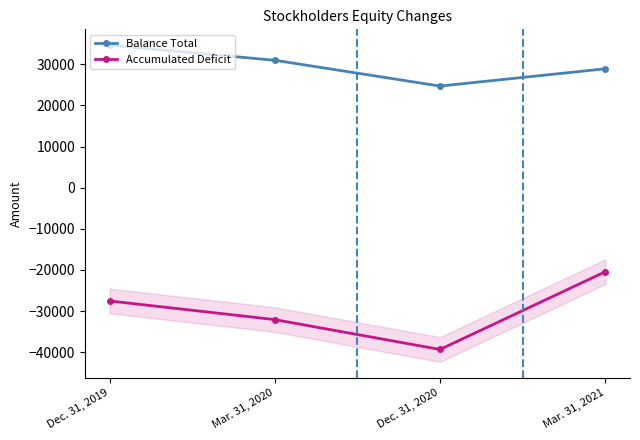

Reading left to right, list all the values displayed in this chart.

Balance Total: 34630	30960	24690	28888
Accumulated Deficit: -27535	-32069	-39328	-20439